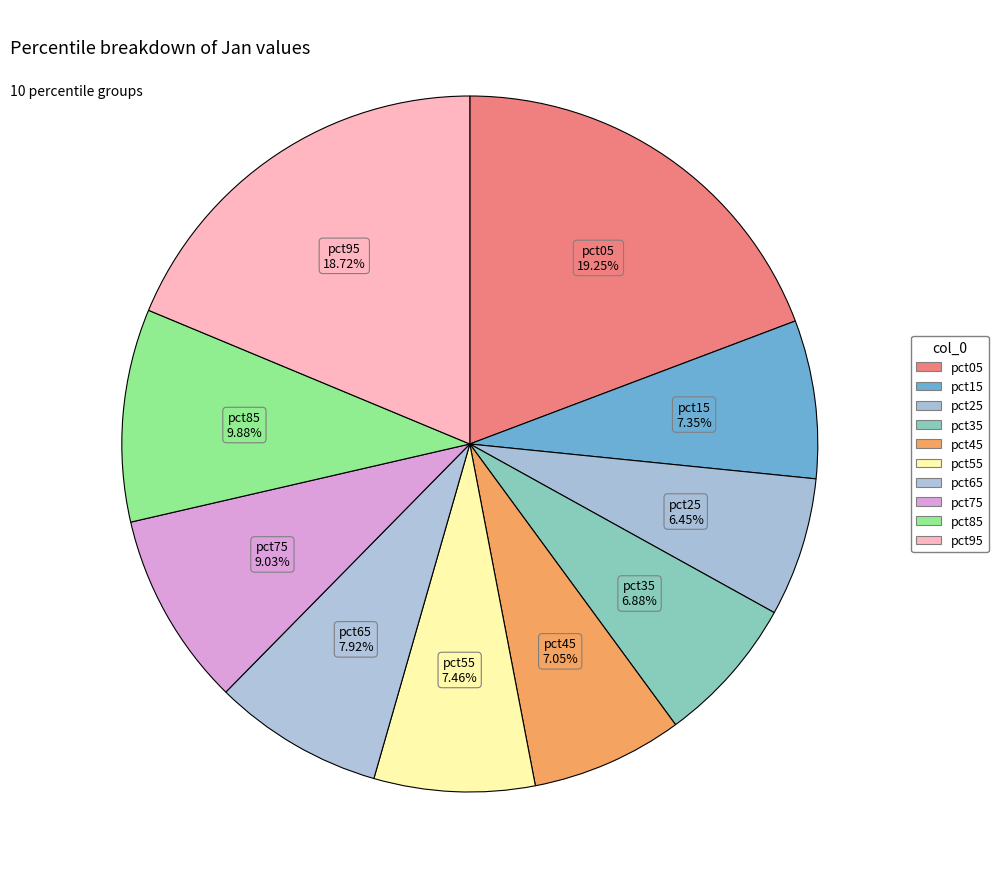

Rank the categories by value from lowest to highest.

pct25, pct35, pct45, pct15, pct55, pct65, pct75, pct85, pct95, pct05